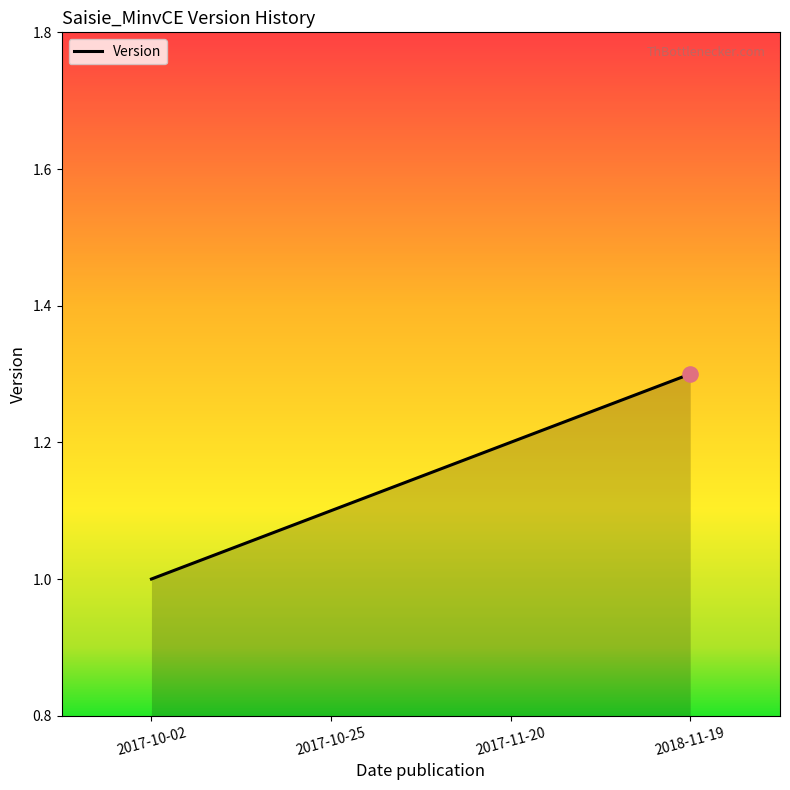

What is the change in value from 2017-10-02 to 2017-11-20?

+0.2